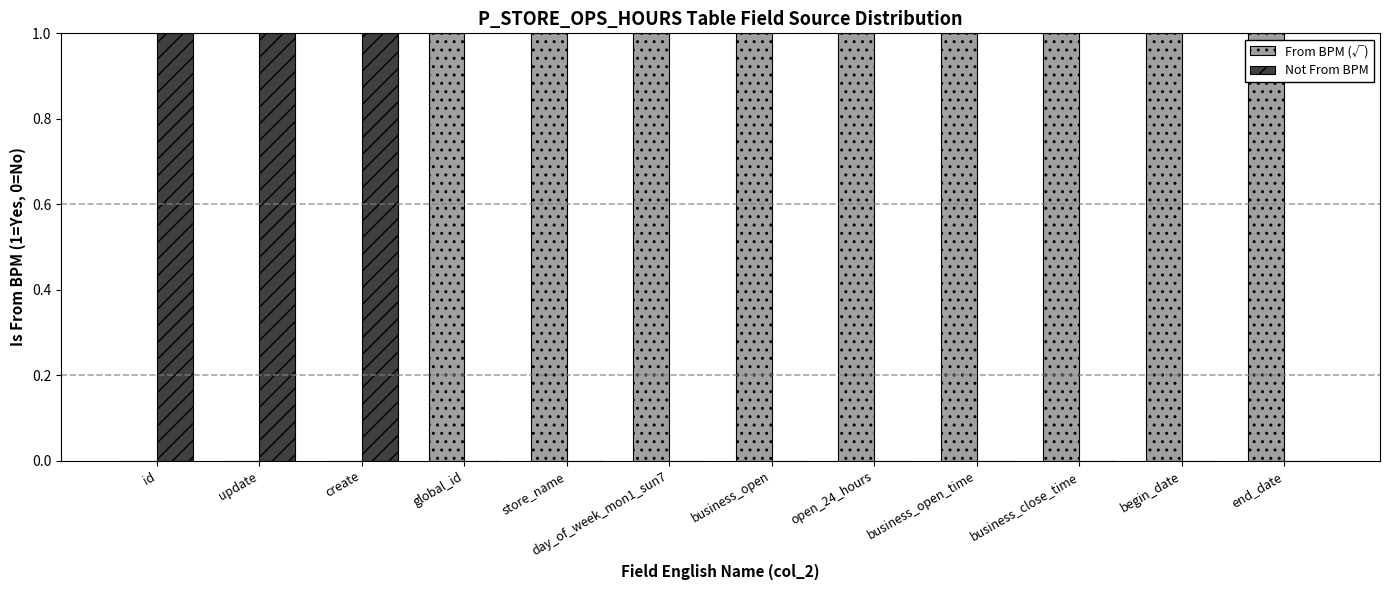

What is the sum of all From BPM (√) values?

9